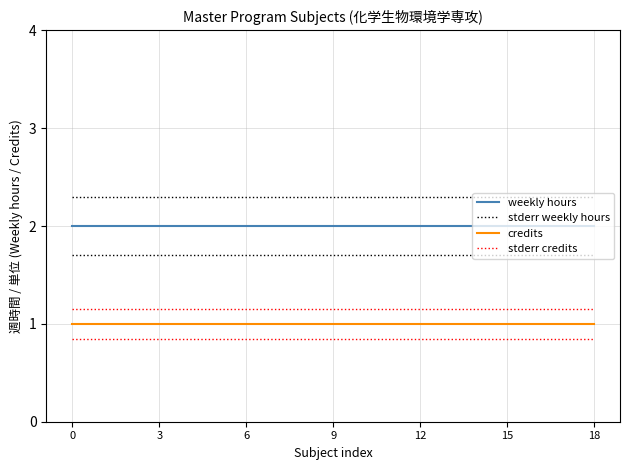

What is the maximum value shown in the chart?

2.3